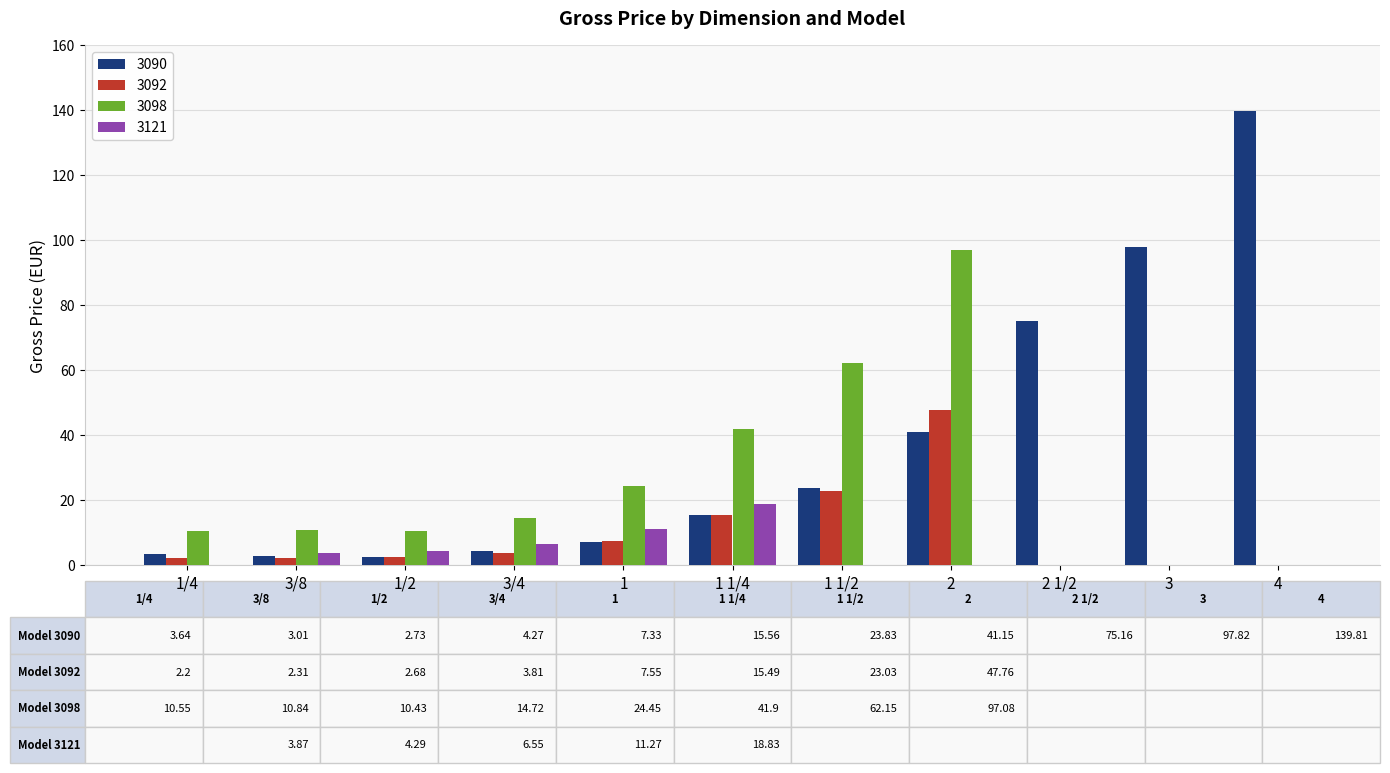

What is the sum of all 3092 values?

104.8